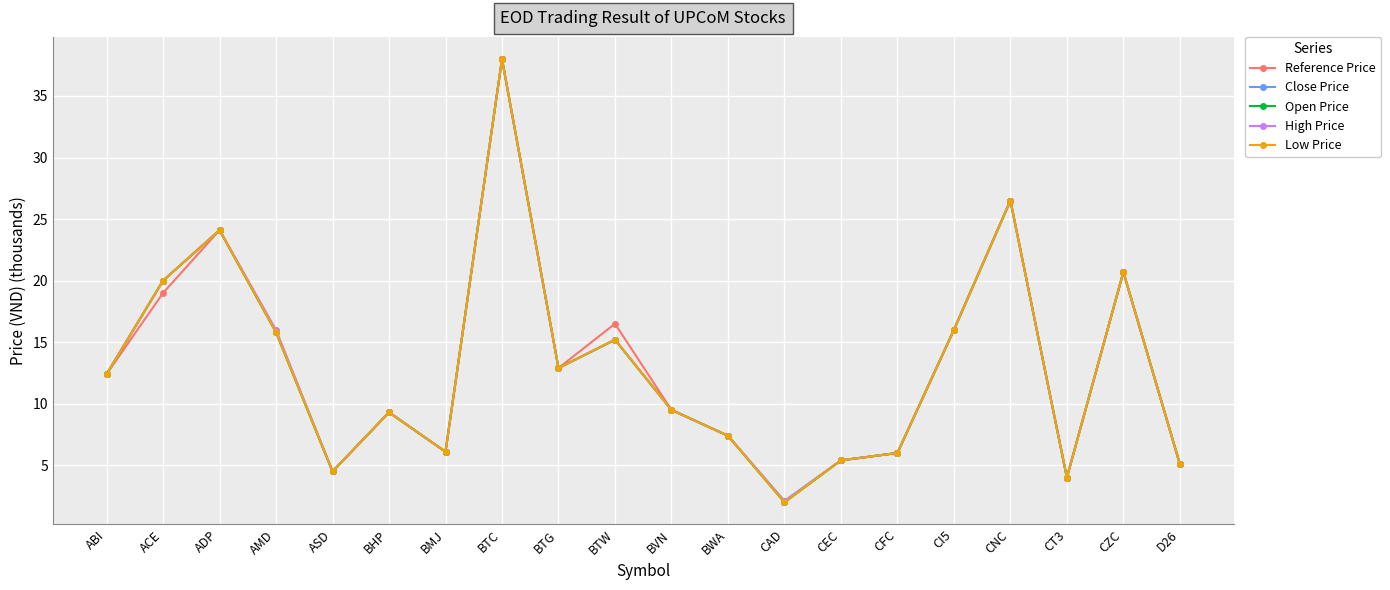

Is the value of Reference Price at BTG greater than the value of Low Price at CFC?

Yes